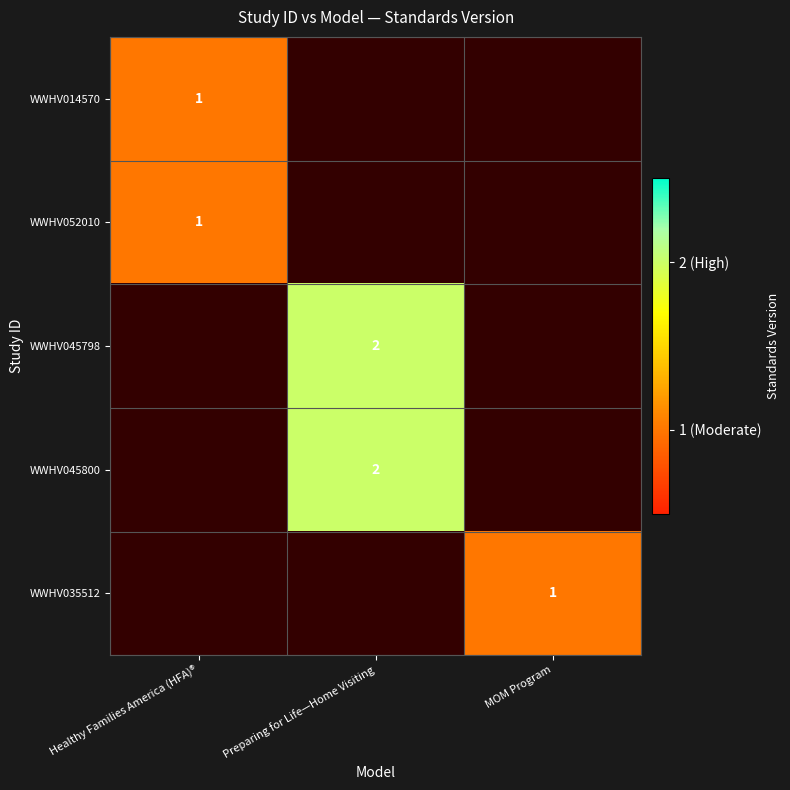

At how many categories does at least one series exceed 1?

1